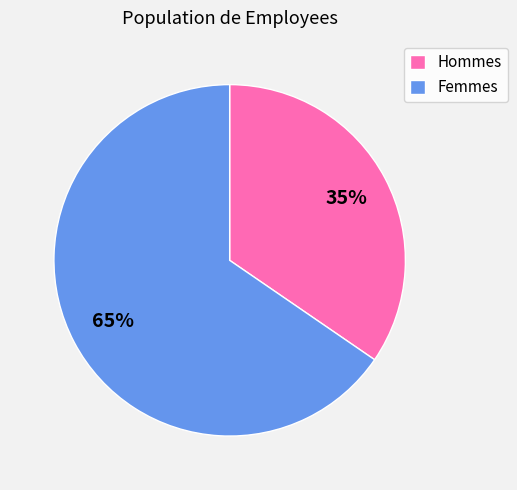

Combined, do Femmes and Hommes account for over 50%?

Yes